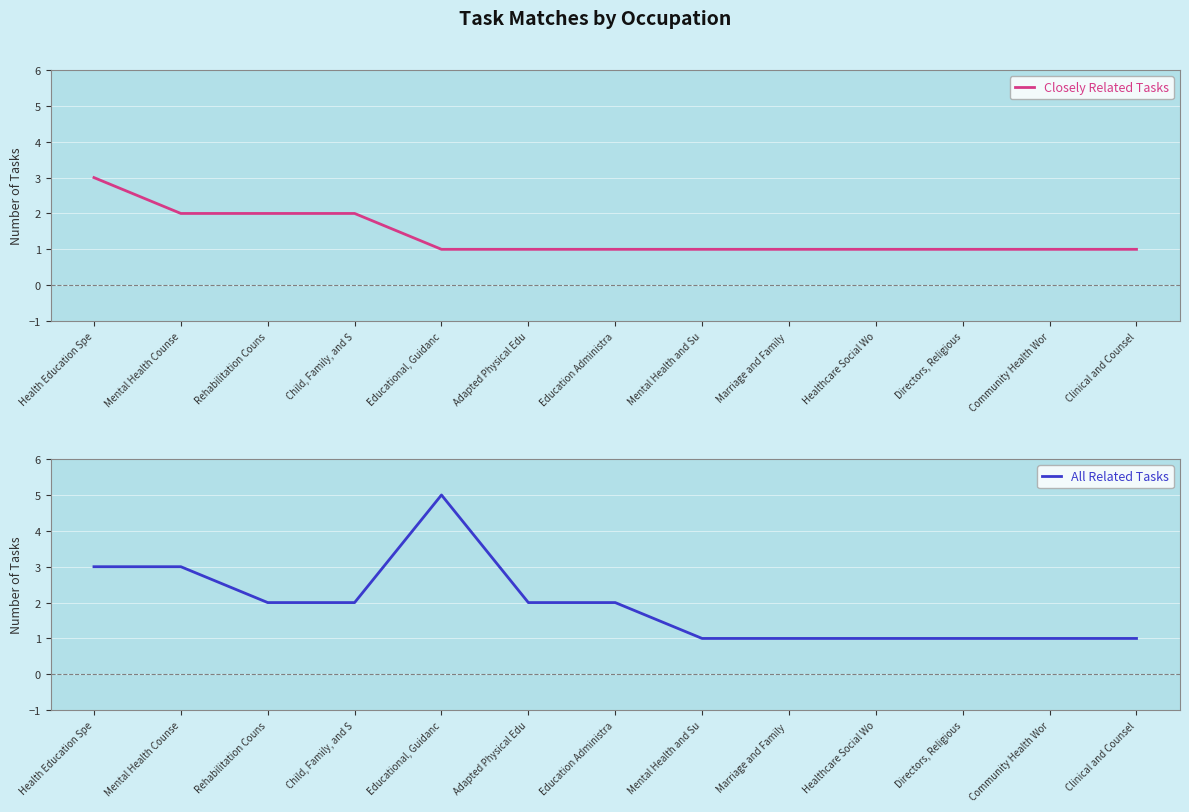

What is the minimum value for All Related Tasks?

1